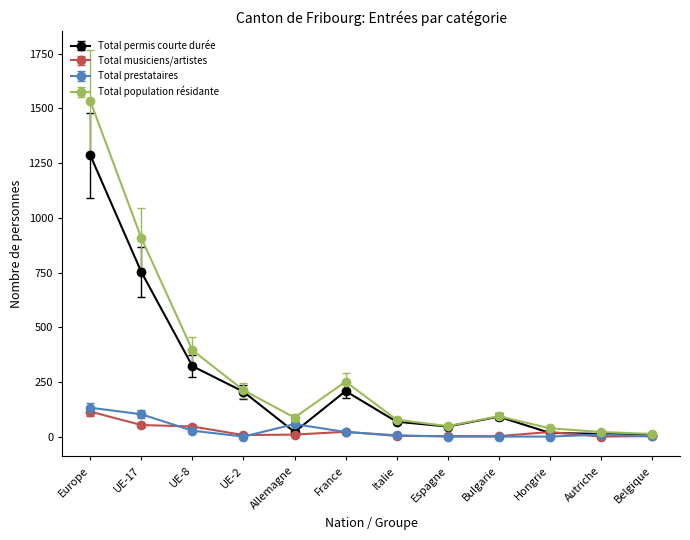

The value of Total prestataires at Espagne is 0. True or false?

True